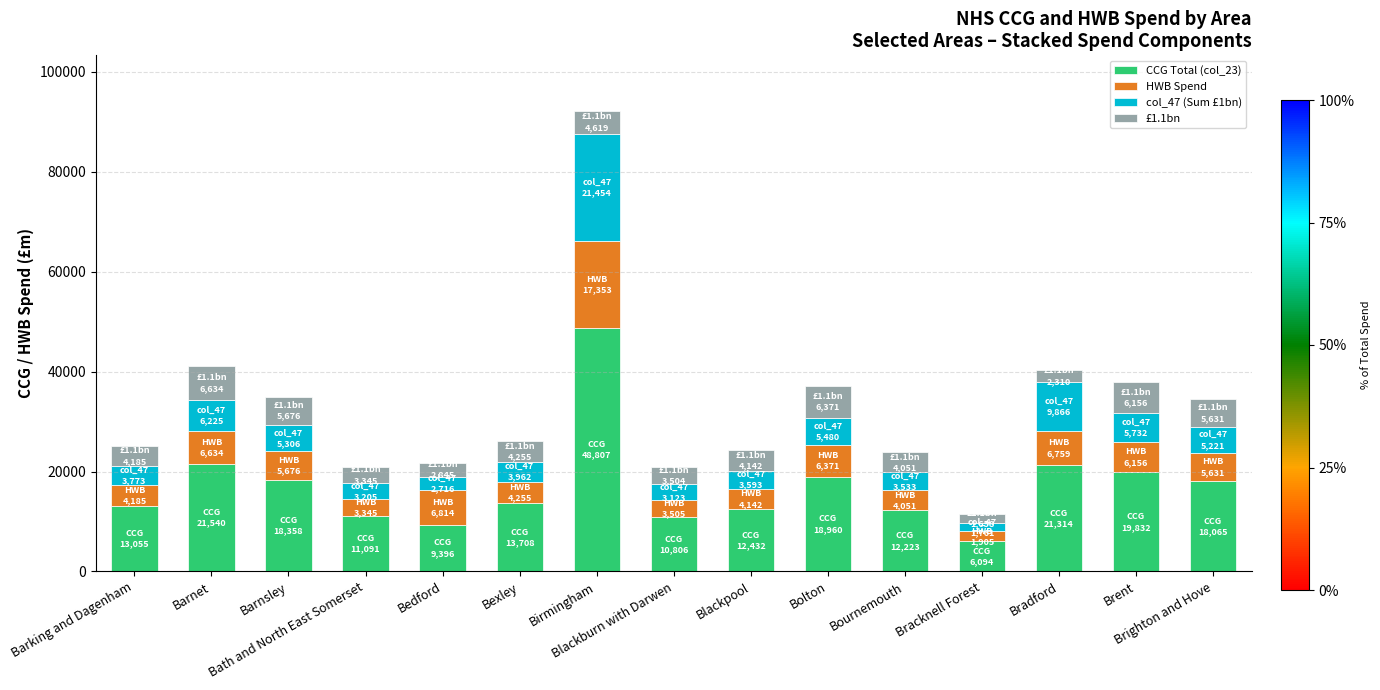

What is the minimum value for CCG Total (col_23)?

6094